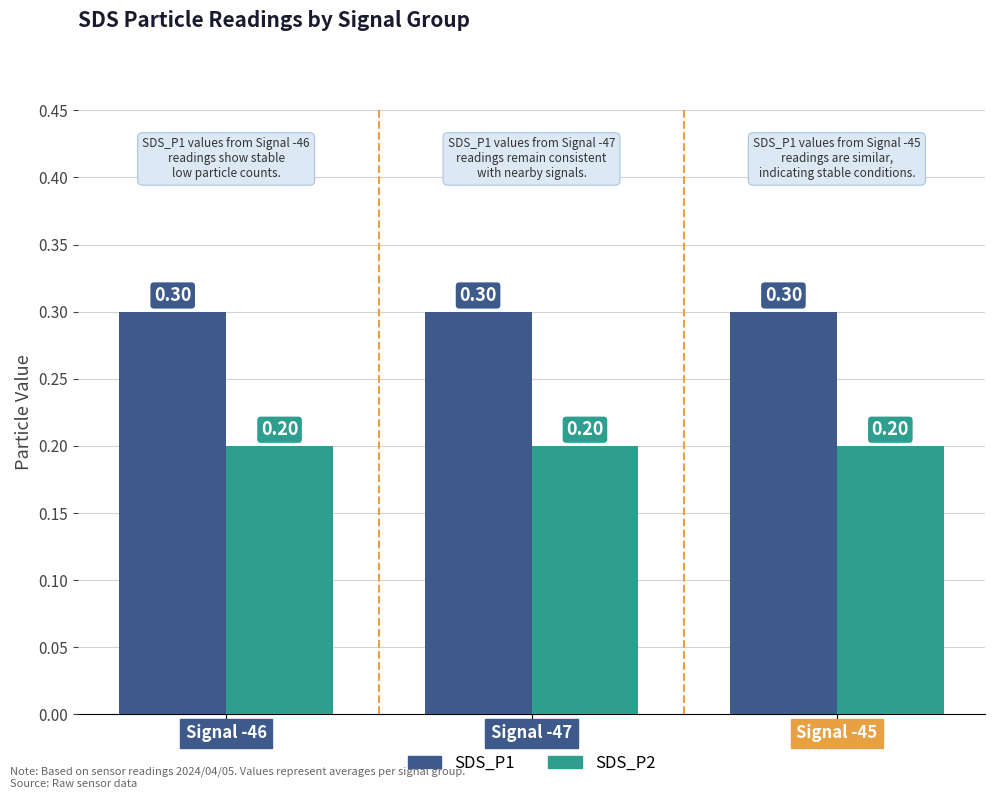

At Signal -47, list the series in order from smallest to largest.

SDS_P2, SDS_P1